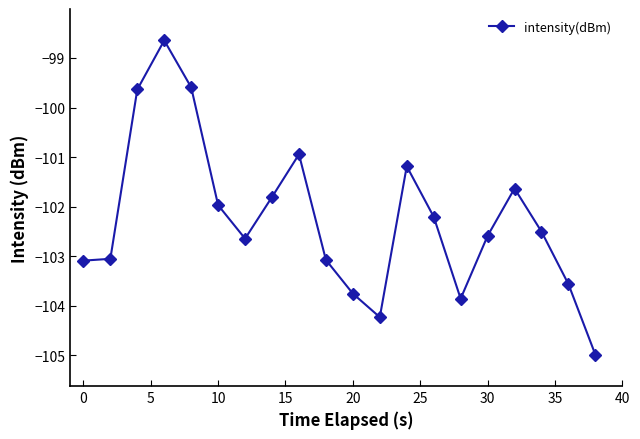

What is the difference between the maximum and second lowest values?

5.6